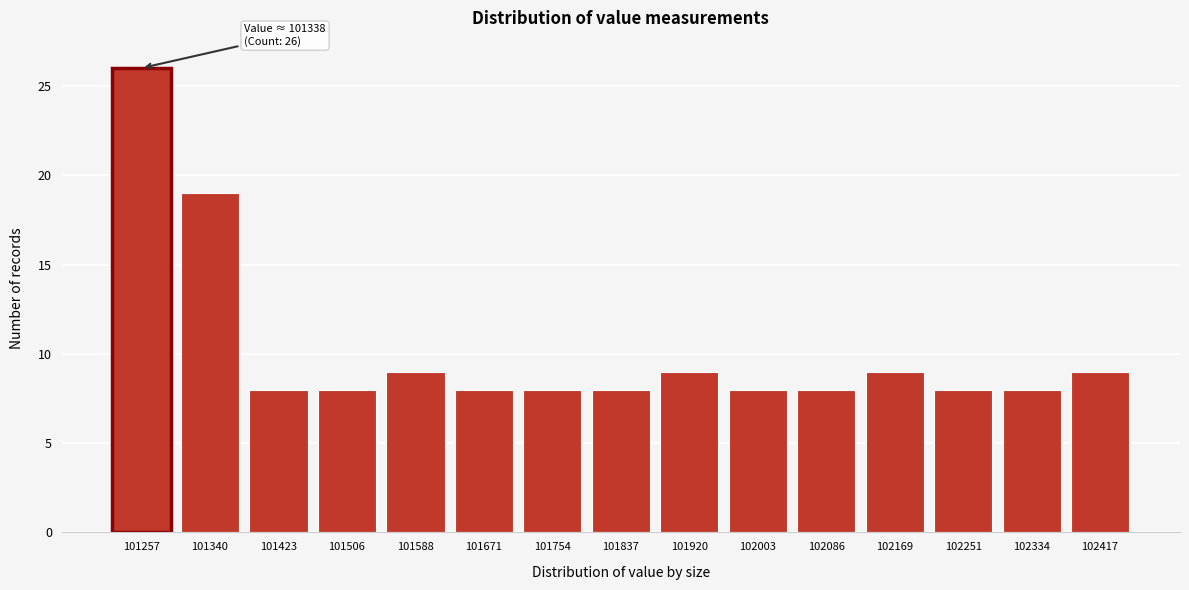

Reading left to right, transcribe all the data shown in this chart.

101257=26	101340=19	101423=8	101506=8	101588=9	101671=8	101754=8	101837=8	101920=9	102003=8	102086=8	102169=9	102251=8	102334=8	102417=9